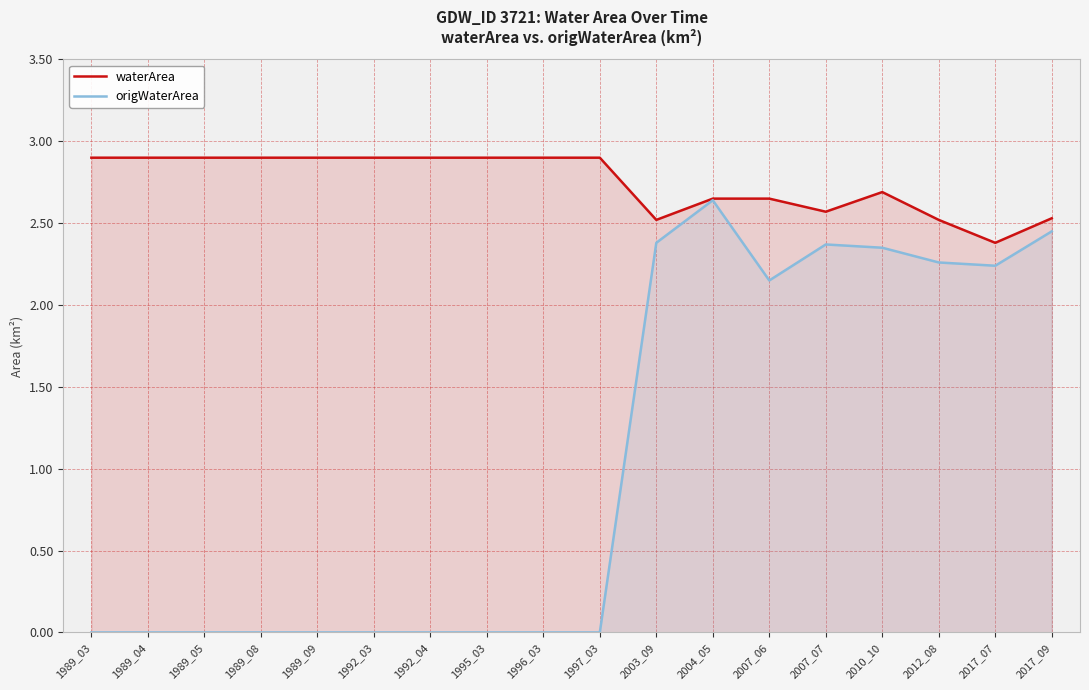

Which series has the largest range (max minus min)?

origWaterArea